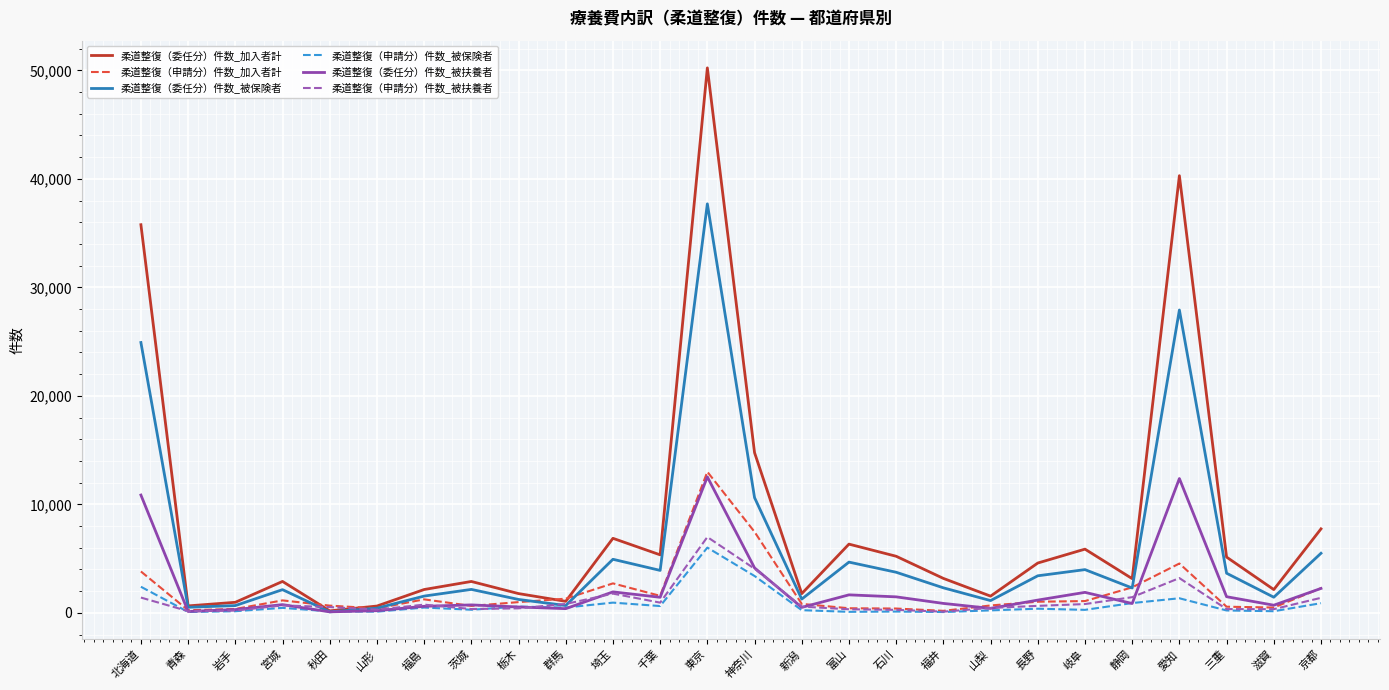

How many lines are shown in the chart?

6